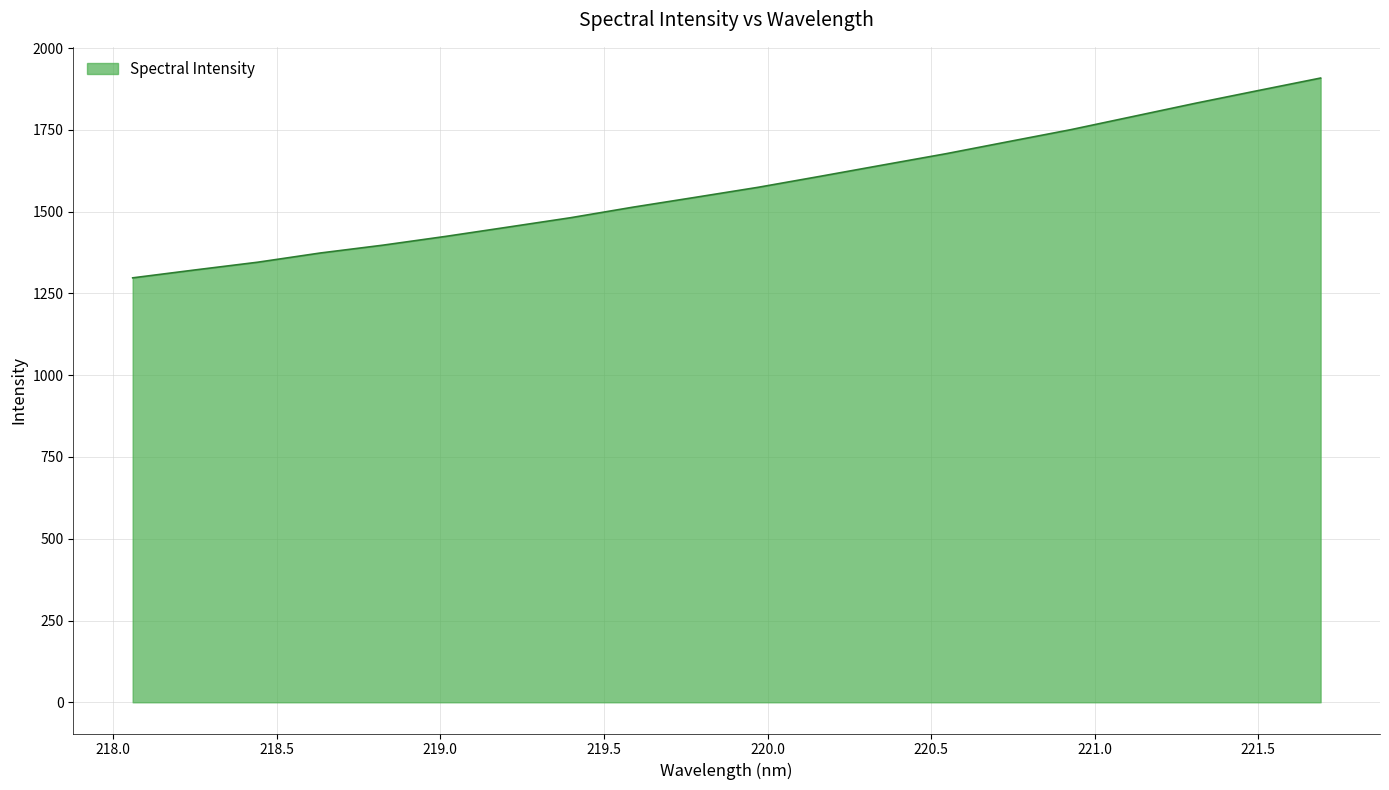

True or false: there are more than 2 points higher than both neighbors.

False